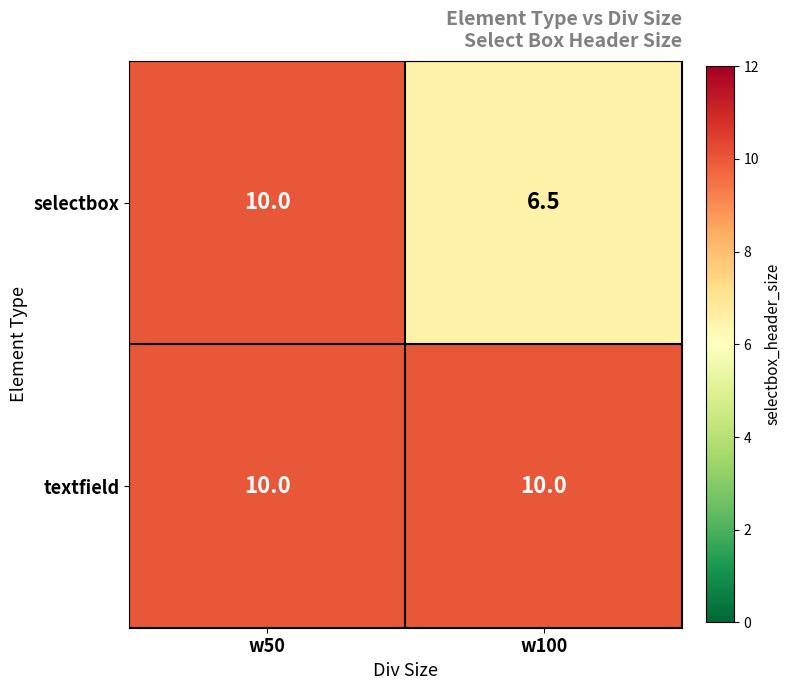

Which category has the highest value in the selectbox series?

w50